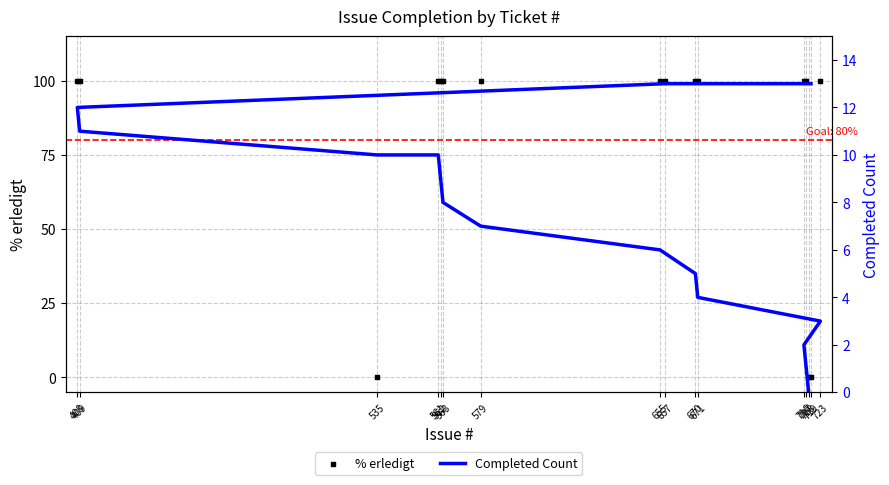

Which series has the largest total across all categories?

% erledigt